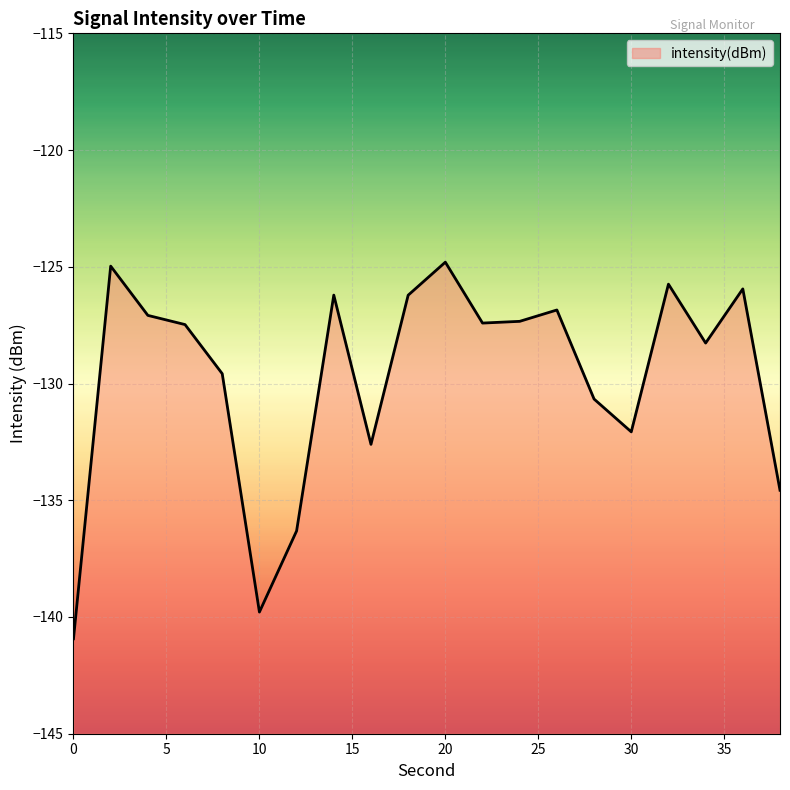

Where is the data nearest to the value -132?

30